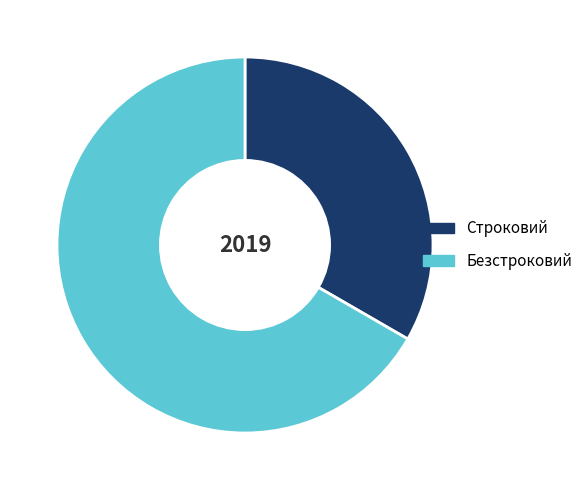

What is the ratio of the value at Безстроковий to the value at Строковий?

2.0